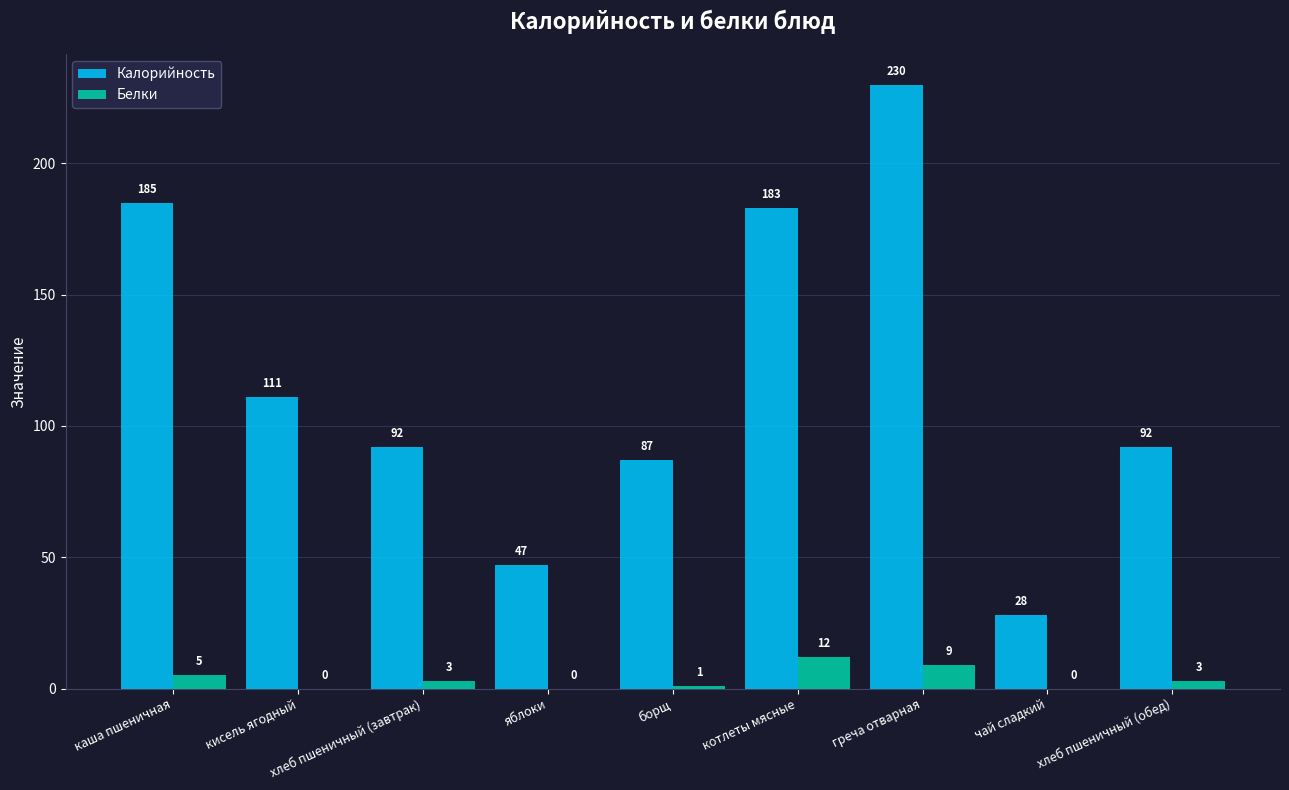

How many categories are shown in the chart?

9